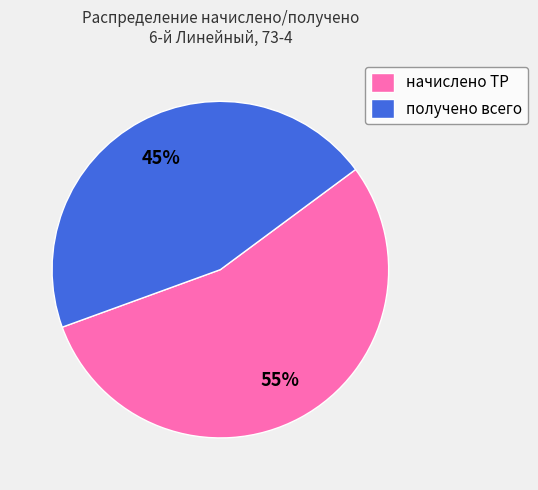

True or false: начислено ТР accounts for 70% of the total.

False